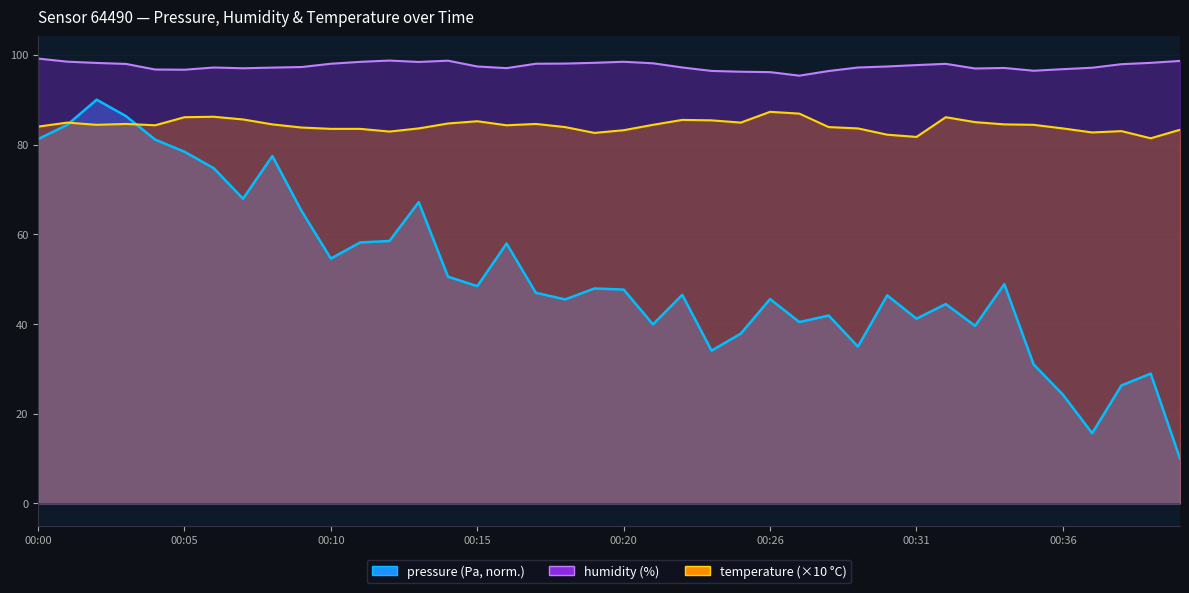

At which category does humidity reach its first local valley?

00:05